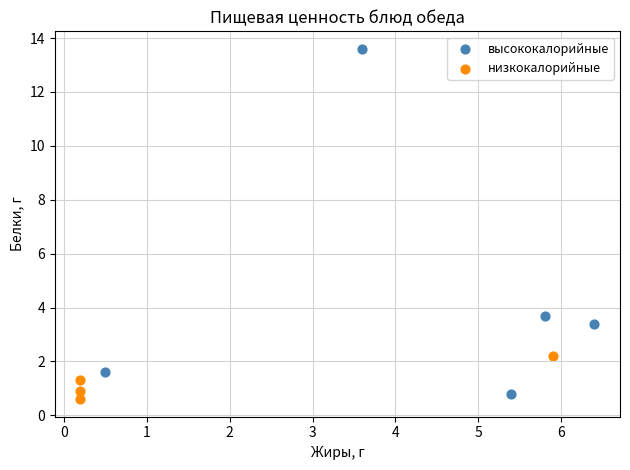

Which series reaches the maximum Y coordinate?

высококалорийные